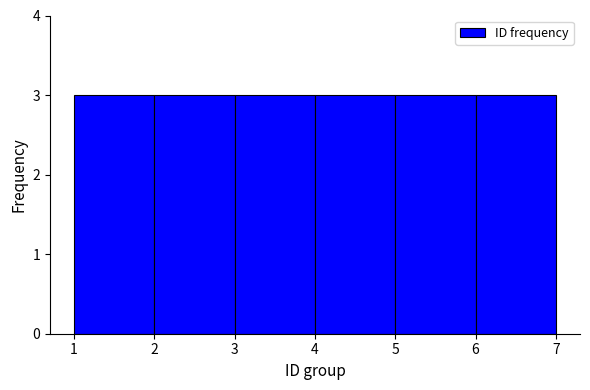

What is the height of the bar covering 4 to 5 on the x-axis? The values are not printed on the chart, so give them approximately, as read against the axis.

3